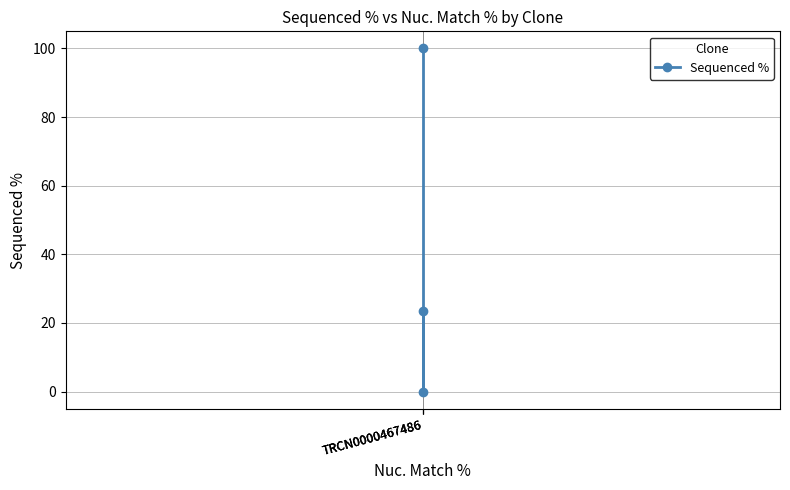

Which category has the highest value across all series?

TRCN0000467486